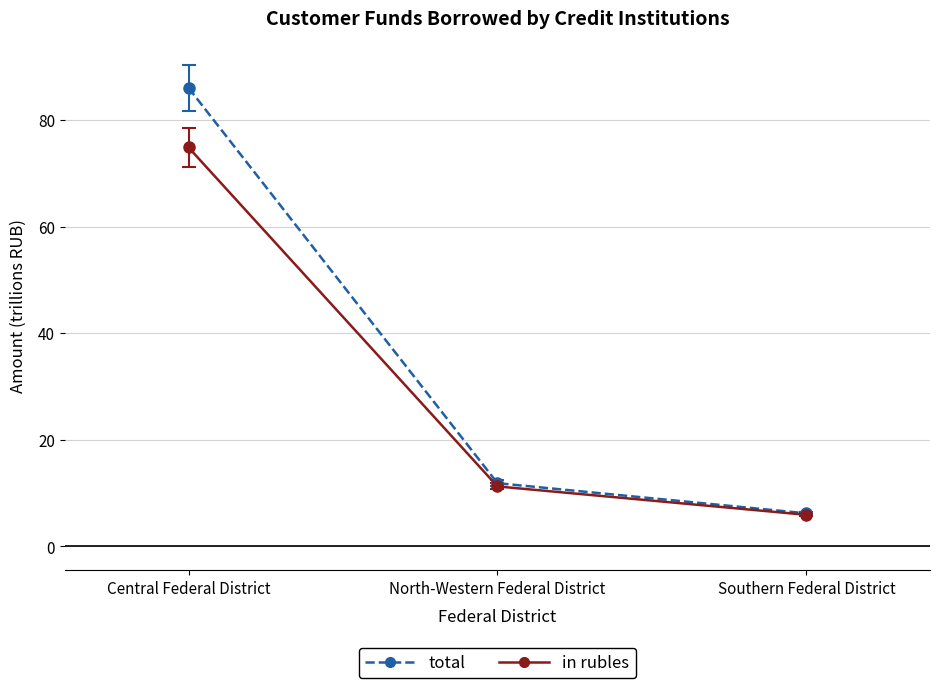

At which category is the sum across all series the highest?

Central Federal District